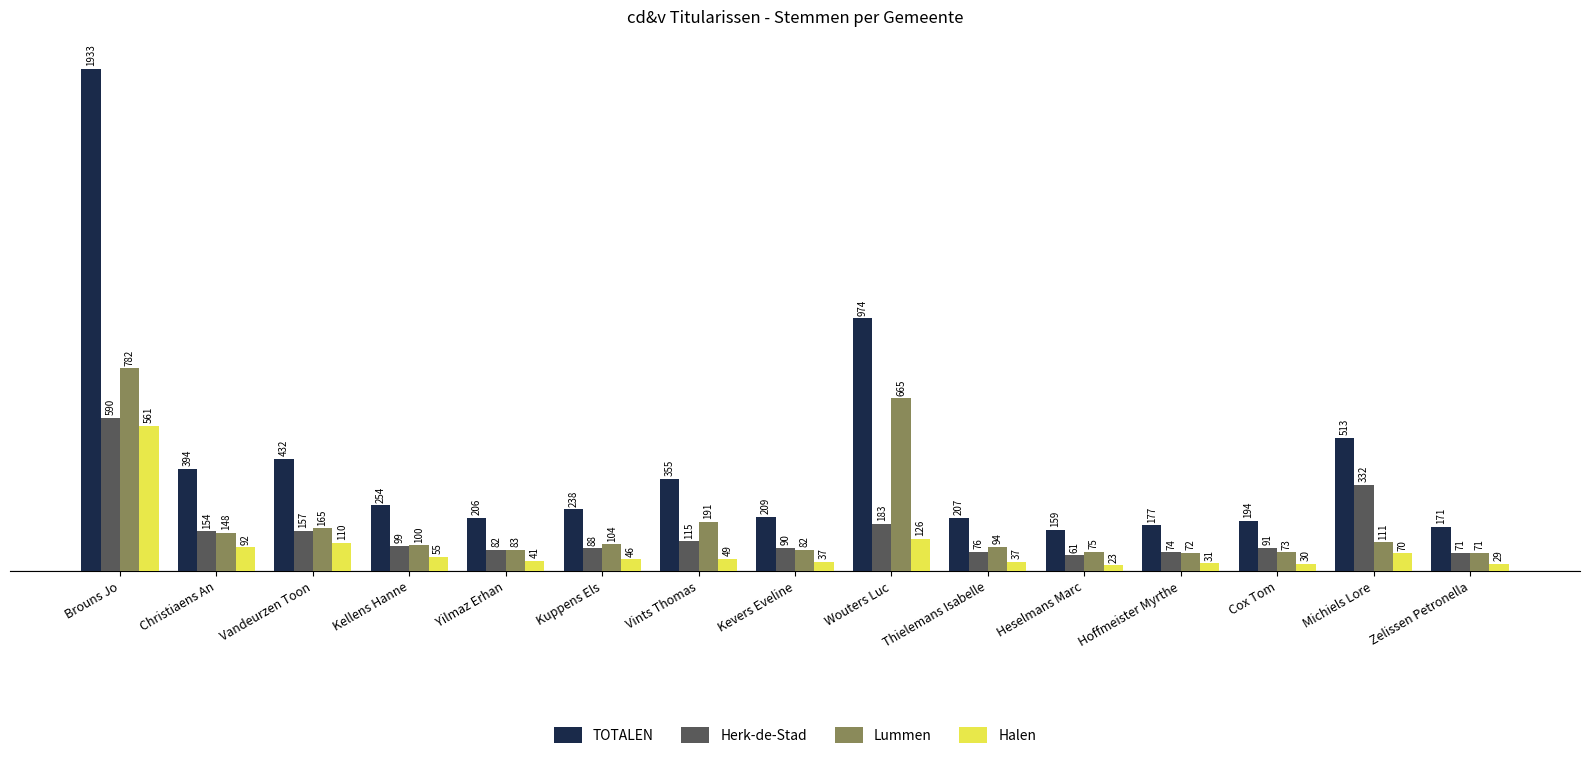

Is it true that TOTALEN equals 3459 at Brouns Jo?

False